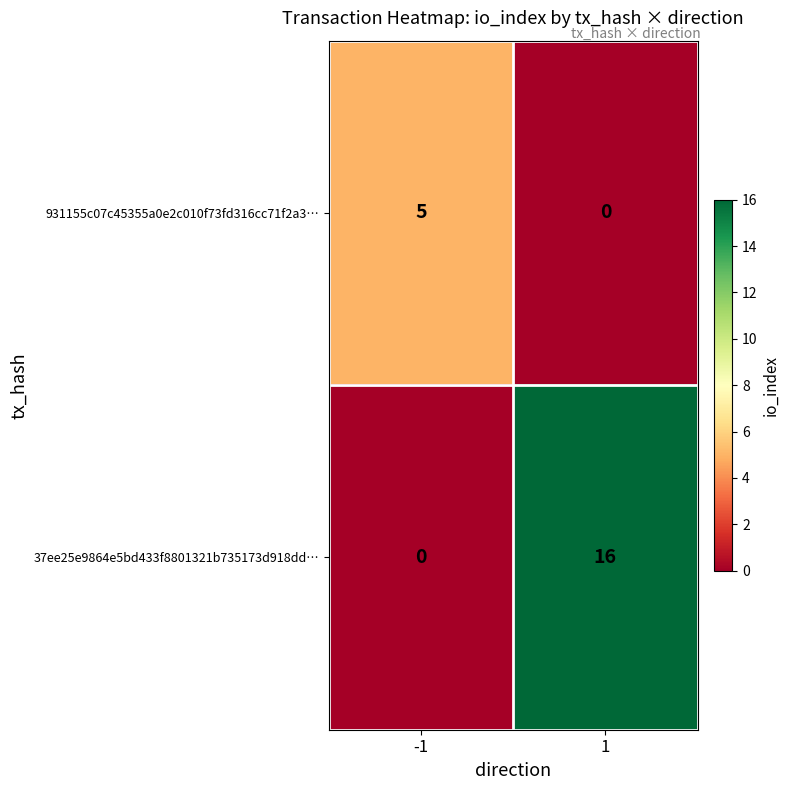

List the series in order of their peak value, lowest first.

931155c07c45355a0e2c010f73fd316cc71f2a3…, 37ee25e9864e5bd433f8801321b735173d918dd…